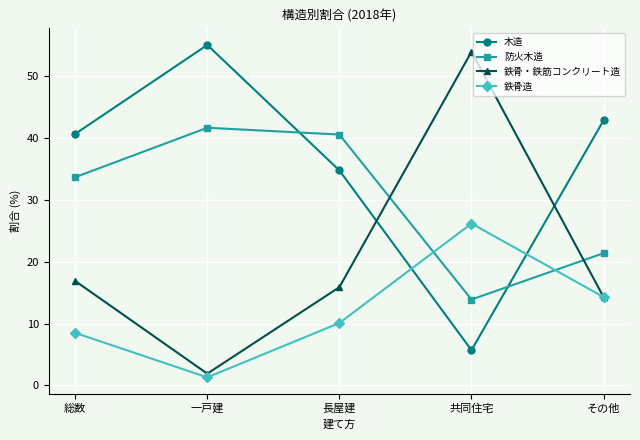

At which label does 鉄骨・鉄筋コンクリート造 reach its peak?

共同住宅